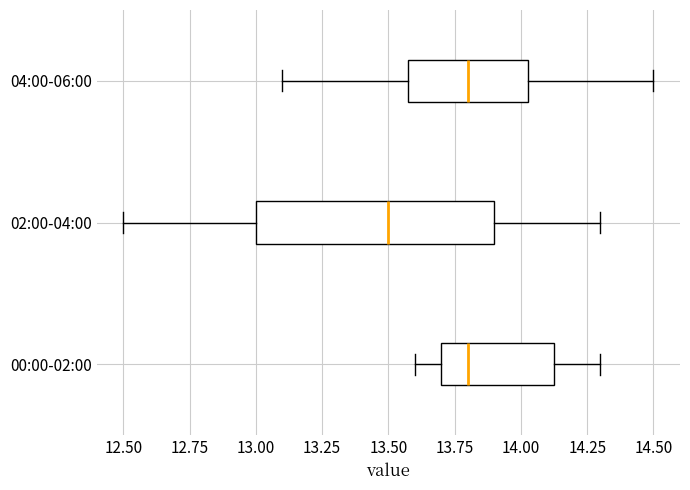

Comparing the boxes themselves (not the whiskers), which one is the widest?

02:00-04:00